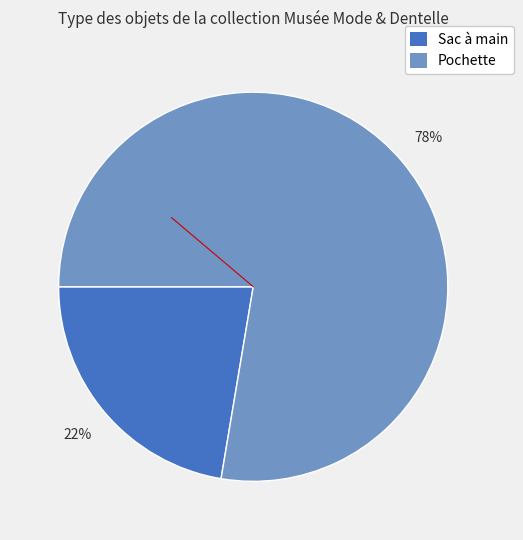

To the nearest percent, what is the average slice percentage?

50%